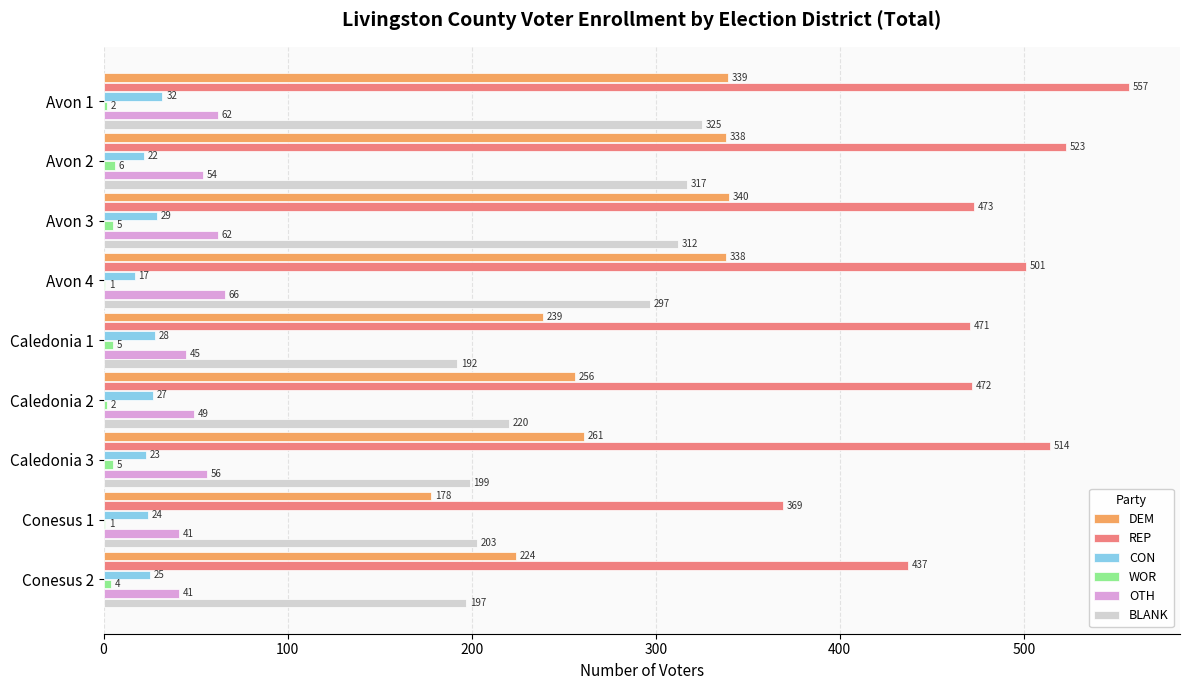

What is the sum of the WOR values at Conesus 1 and Caledonia 2?

3